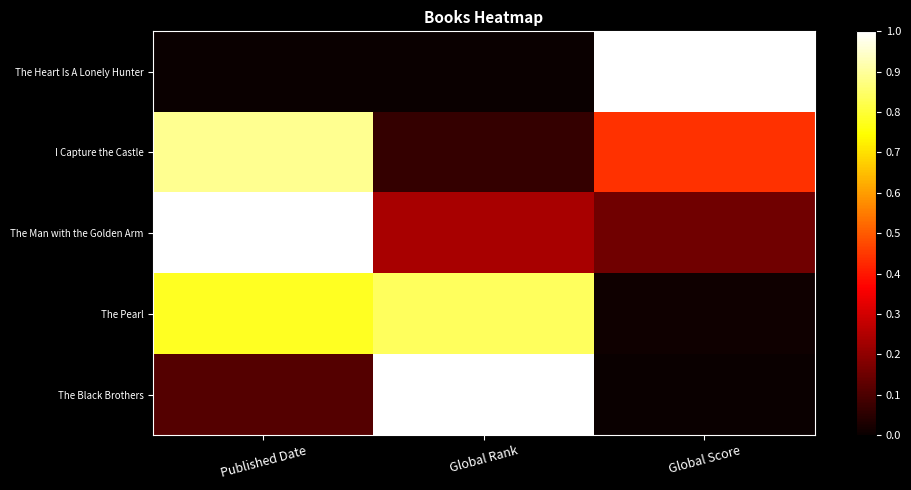

At which category is the sum across all series the highest?

Published Date